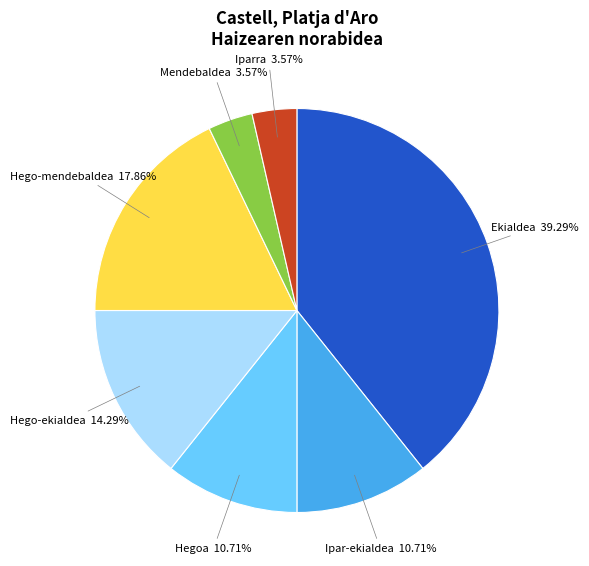

Does any single category account for the majority?

No